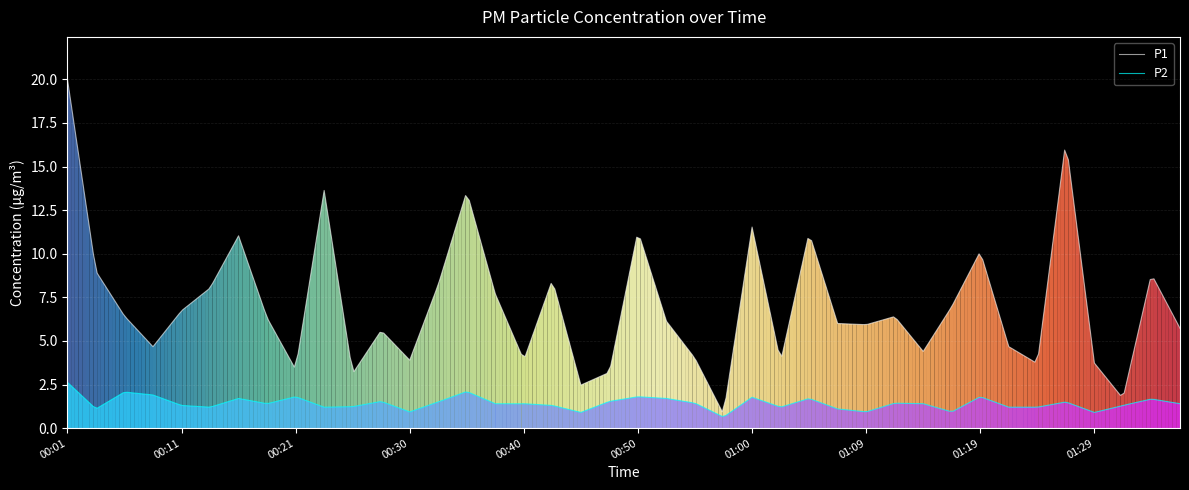

What is the difference between the maximum and second lowest values in the P2 series?

1.9